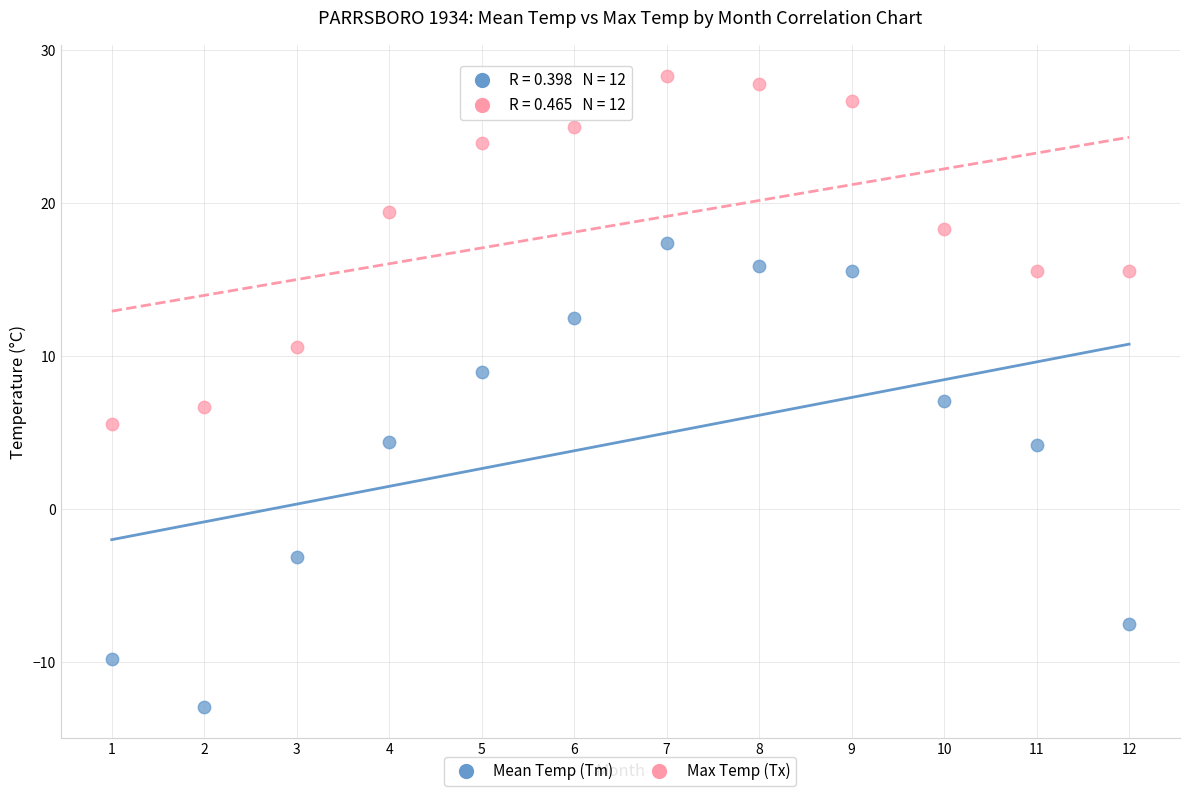

Which series reaches the minimum Y coordinate?

Mean Temp (Tm)